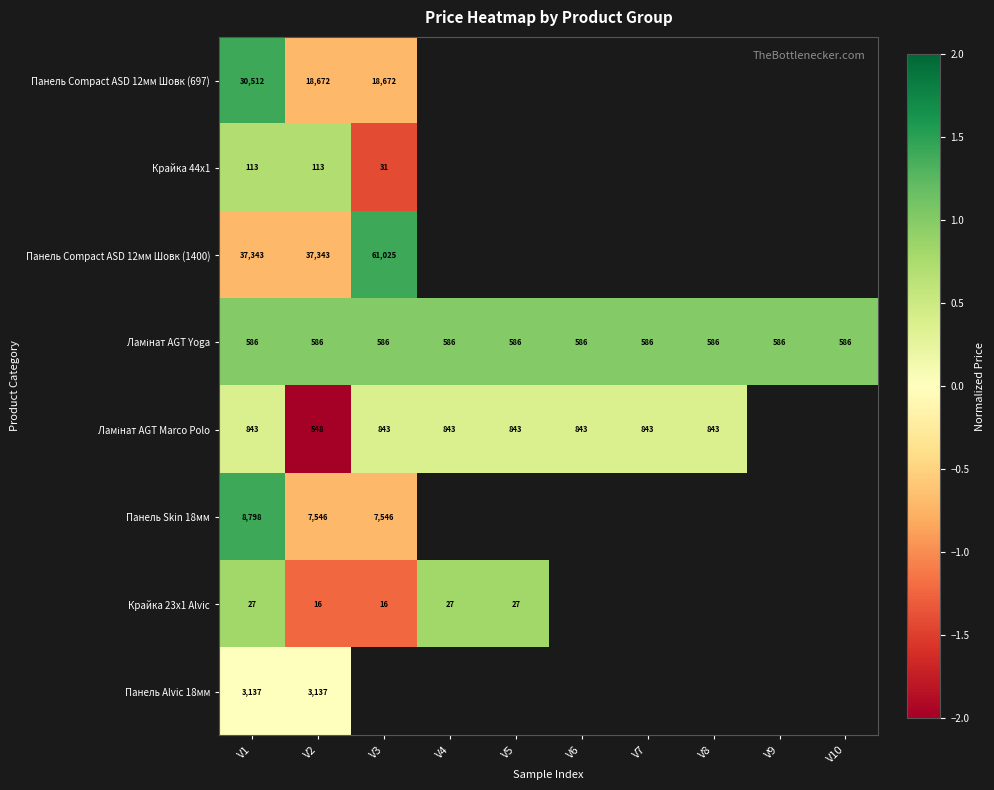

At which category is the sum across all series the highest?

V1